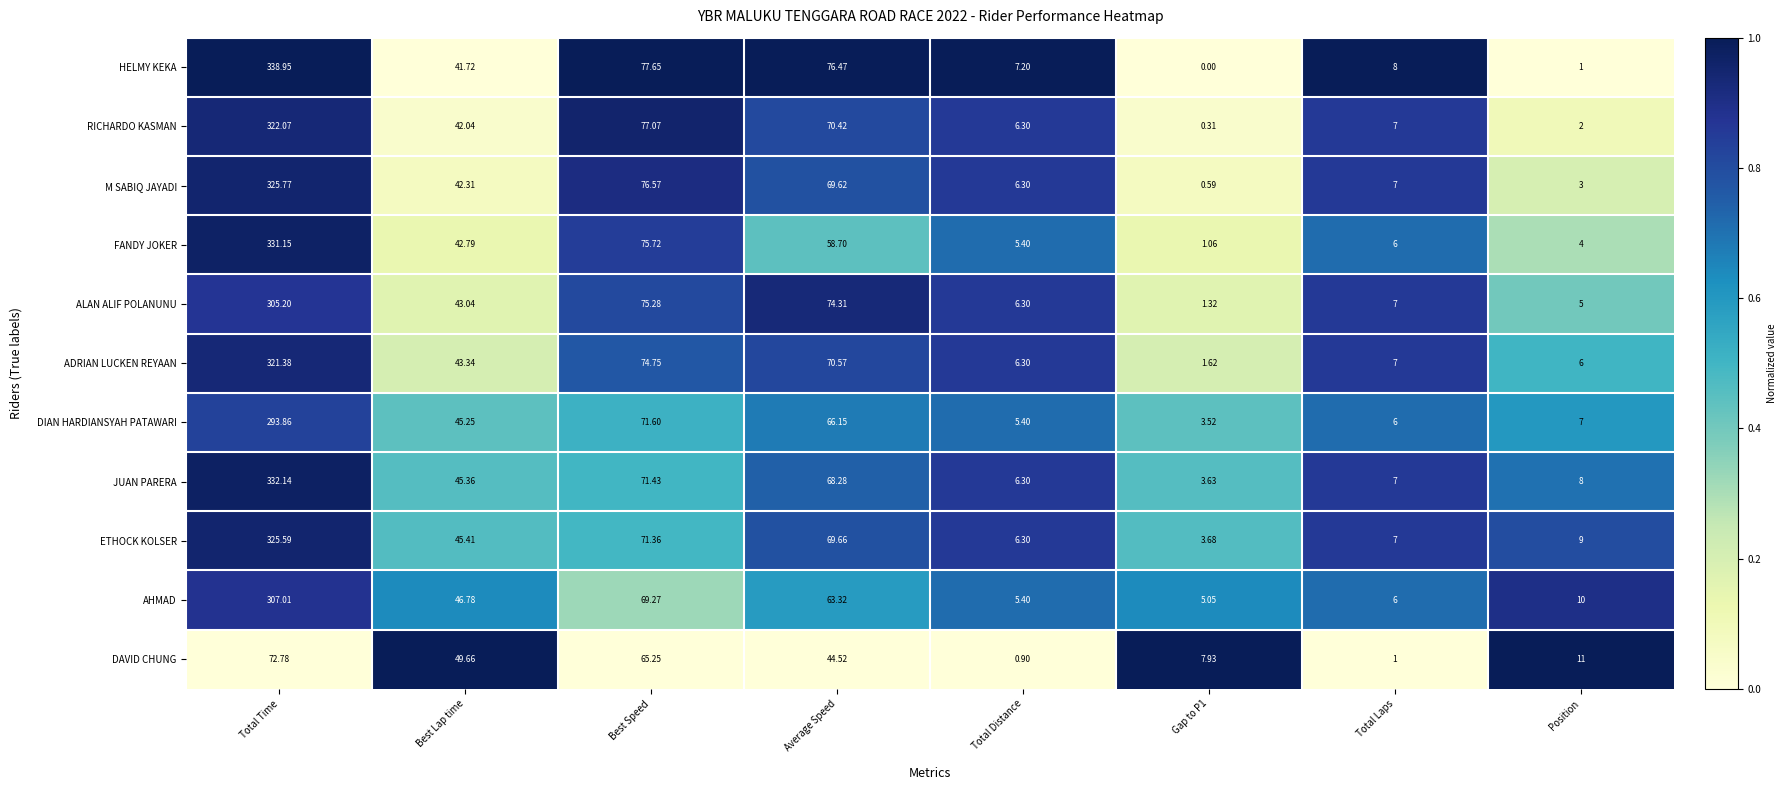

What is the total value across all series at Gap to P1?

28.7